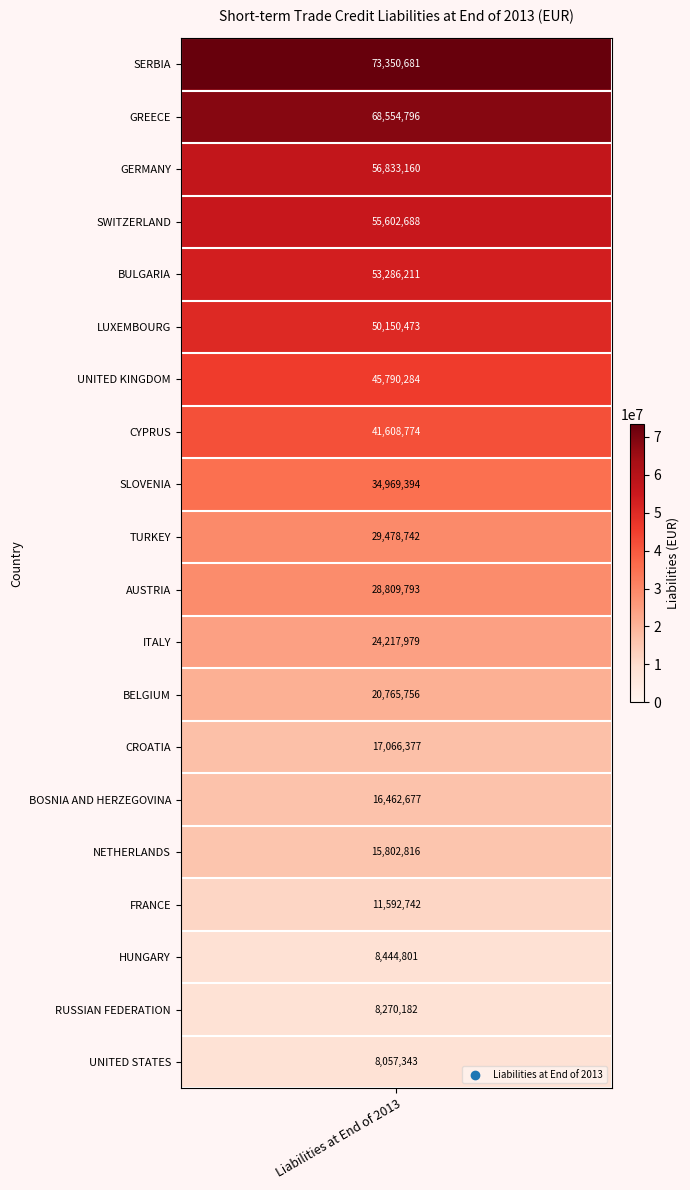

List the labels in order of value, largest first.

SERBIA, GREECE, GERMANY, SWITZERLAND, BULGARIA, LUXEMBOURG, UNITED KINGDOM, CYPRUS, SLOVENIA, TURKEY, AUSTRIA, ITALY, BELGIUM, CROATIA, BOSNIA AND HERZEGOVINA, NETHERLANDS, FRANCE, HUNGARY, RUSSIAN FEDERATION, UNITED STATES